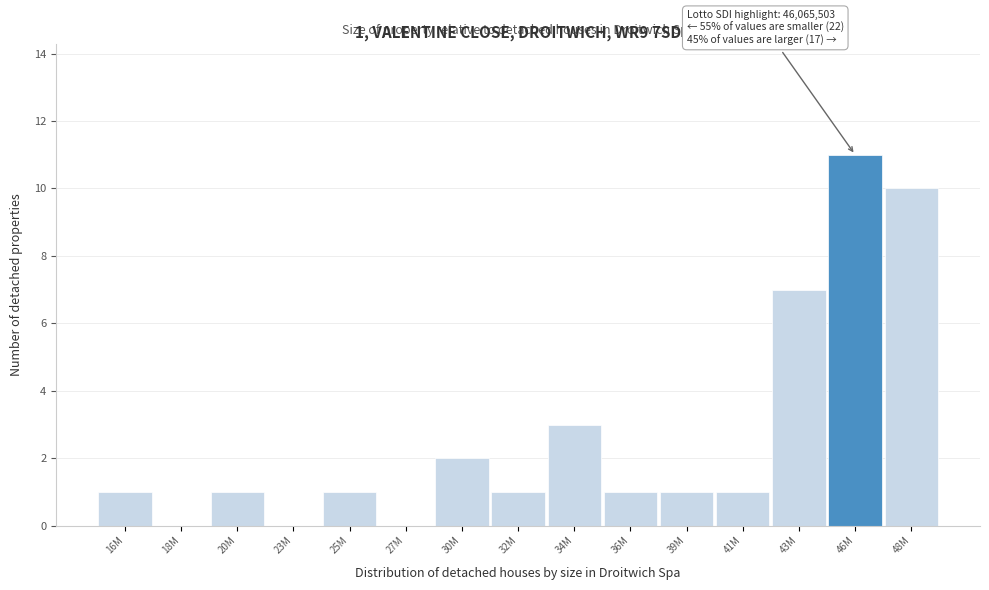

Reading left to right, transcribe all the data shown in this chart.

16M=1	18M=0	20M=1	23M=0	25M=1	27M=0	30M=2	32M=1	34M=3	36M=1	39M=1	41M=1	43M=7	46M=11	48M=10